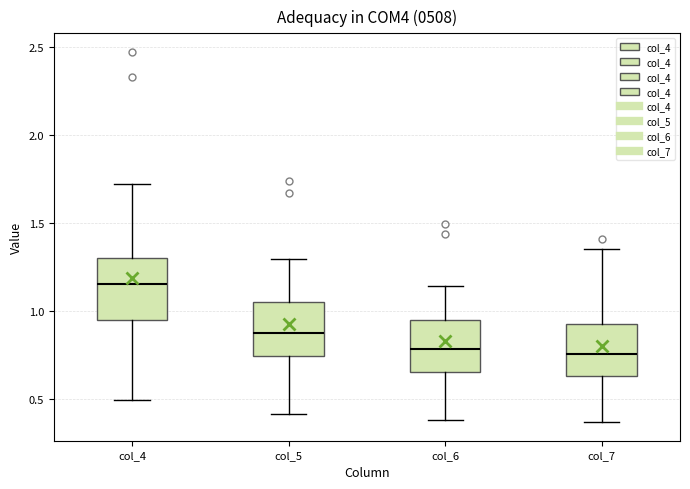

Reading left to right, read every box against the y-axis: the position of its median line, the range the box covers, and the ends of its whiskers. The values are not printed on the chart, so give them approximately, as read against the axis.

col_4: median 1.15, box 0.95 to 1.30, whiskers 0.50 to 1.70
col_5: median 0.85, box 0.75 to 1.05, whiskers 0.40 to 1.30
col_6: median 0.80, box 0.65 to 0.95, whiskers 0.40 to 1.15
col_7: median 0.75, box 0.65 to 0.95, whiskers 0.35 to 1.35